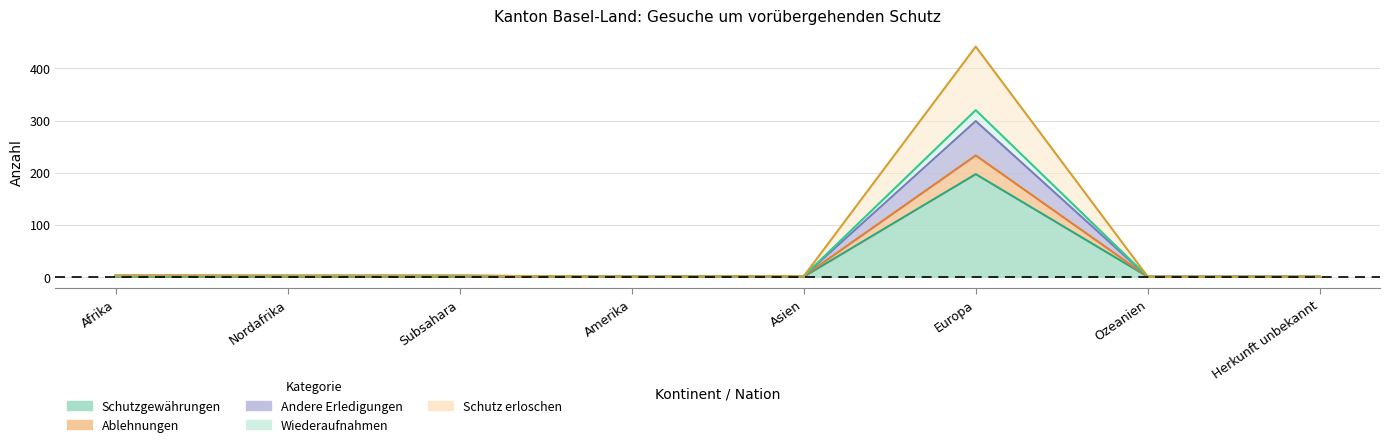

What is the value of the Ablehnungen point at the 3rd from the left?

1